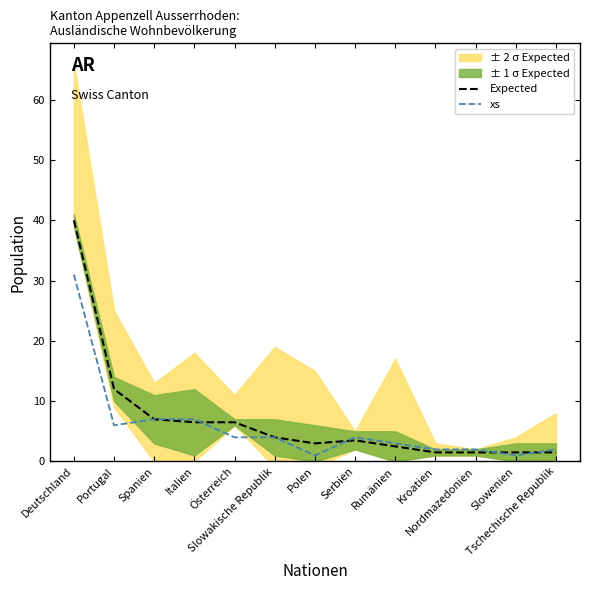

Reading left to right, what are all the values shown in this chart?

Expected: 40.0	12.0	7.0	6.5	6.5	4.0	3.0	3.5	2.5	1.5	1.5	1.5	1.5
xs: 31.0	6.0	7.0	7.0	4.0	4.0	1.0	4.0	3.0	2.0	2.0	1.0	2.0